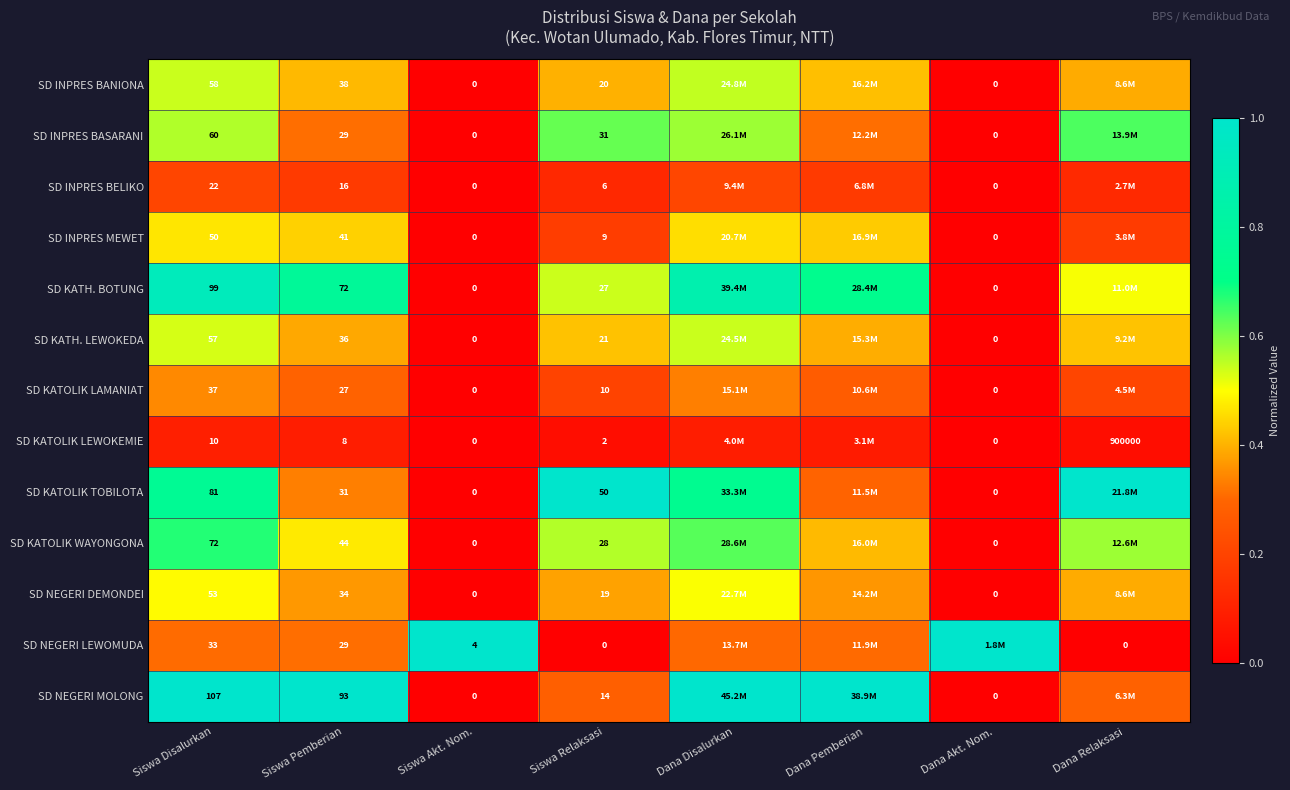

At Siswa Disalurkan, list the series in order from largest to smallest.

SD NEGERI MOLONG, SD KATH. BOTUNG, SD KATOLIK TOBILOTA, SD KATOLIK WAYONGONA, SD INPRES BASARANI, SD INPRES BANIONA, SD KATH. LEWOKEDA, SD NEGERI DEMONDEI, SD INPRES MEWET, SD KATOLIK LAMANIAT, SD NEGERI LEWOMUDA, SD INPRES BELIKO, SD KATOLIK LEWOKEMIE